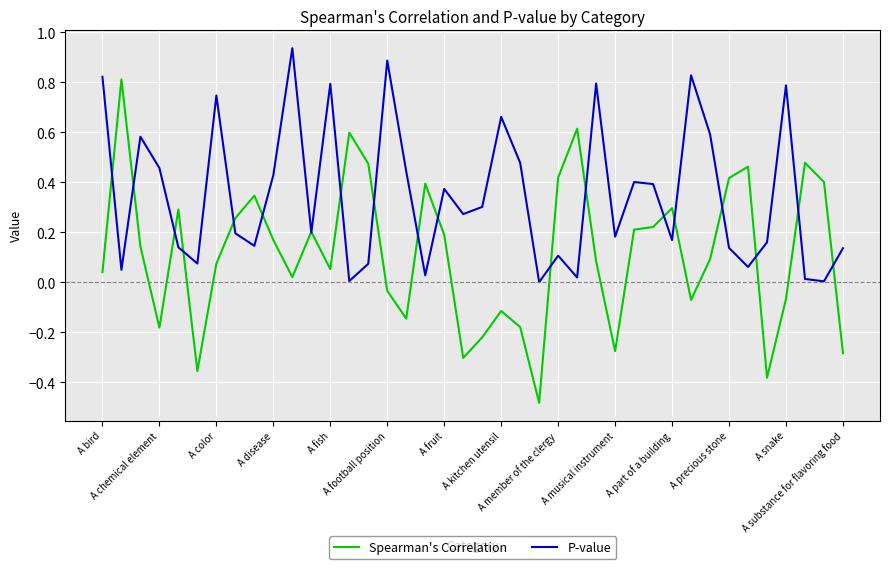

What are all the series names shown in the legend?

Spearman's Correlation, P-value